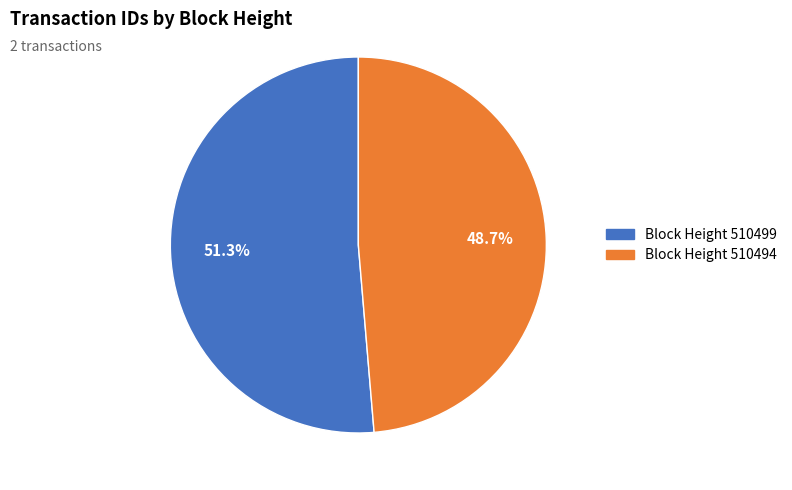

Count the number of slices in the pie.

2